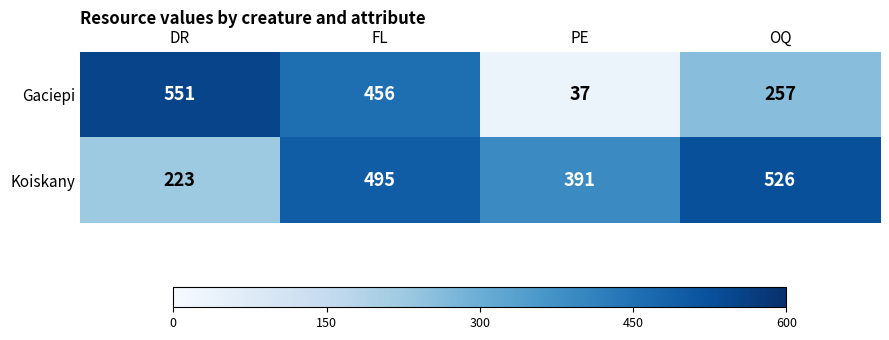

At which category is the sum across all series the highest?

FL